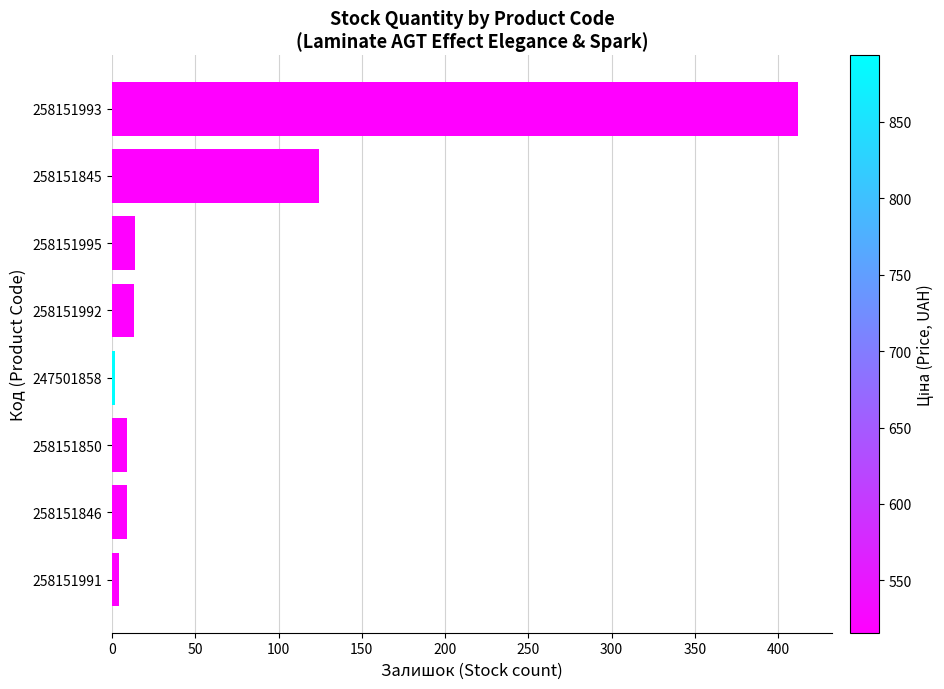

Between 258151995 and 258151993, which is larger?

258151993